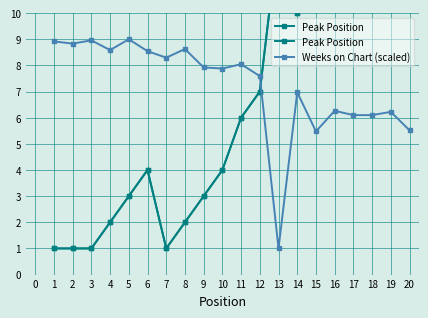

How many interior local peaks does the Peak Position series have?

3